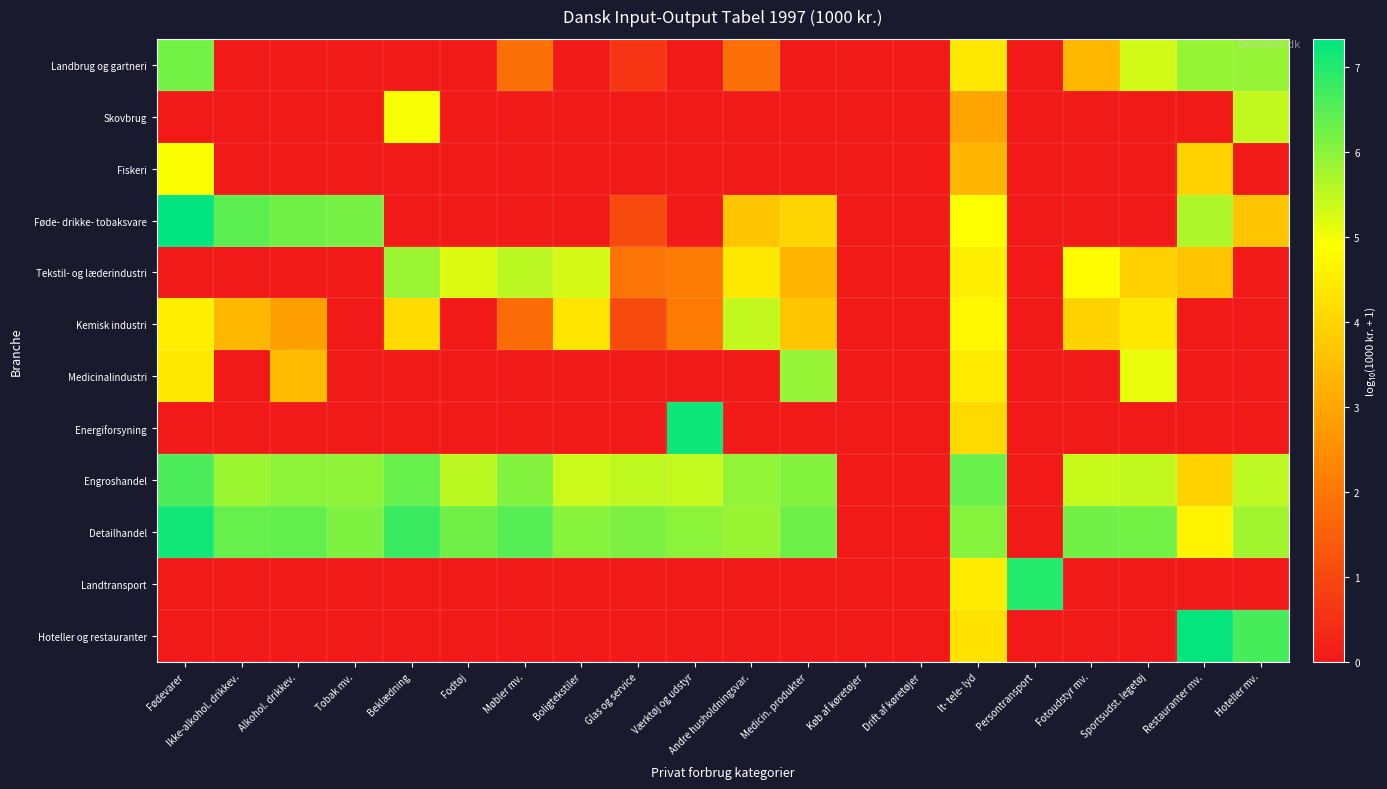

Rank the series at Møbler mv. from lowest to highest value.

Skovbrug, Fiskeri, Føde- drikke- tobaksvare, Medicinalindustri, Energiforsyning, Landtransport, Hoteller og restauranter, Kemisk industri, Landbrug og gartneri, Tekstil- og læderindustri, Engroshandel, Detailhandel